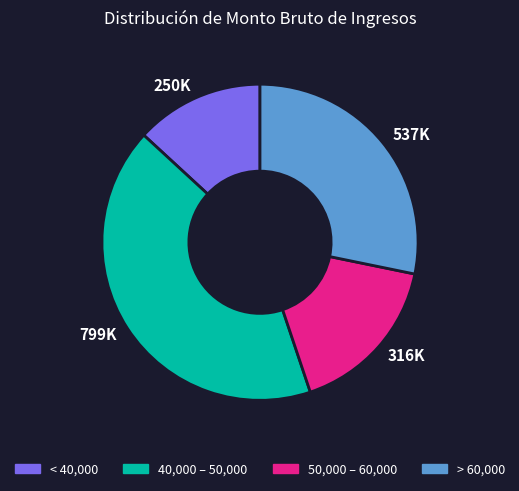

Rank the categories by value from lowest to highest.

< 40,000, 50,000 – 60,000, > 60,000, 40,000 – 50,000